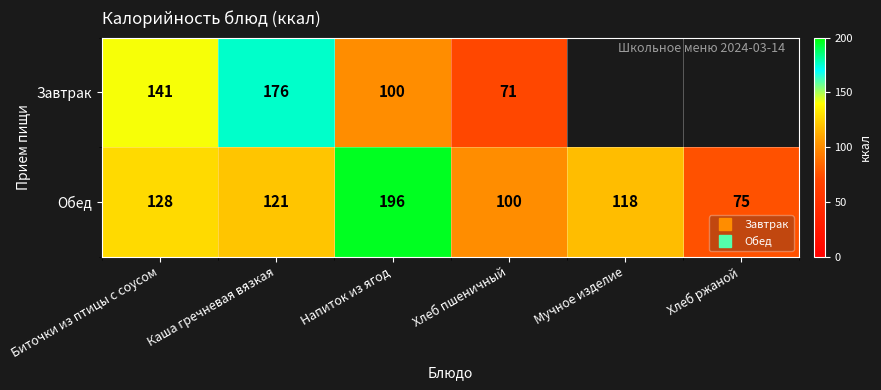

At which category is the sum across all series the highest?

Каша гречневая вязкая